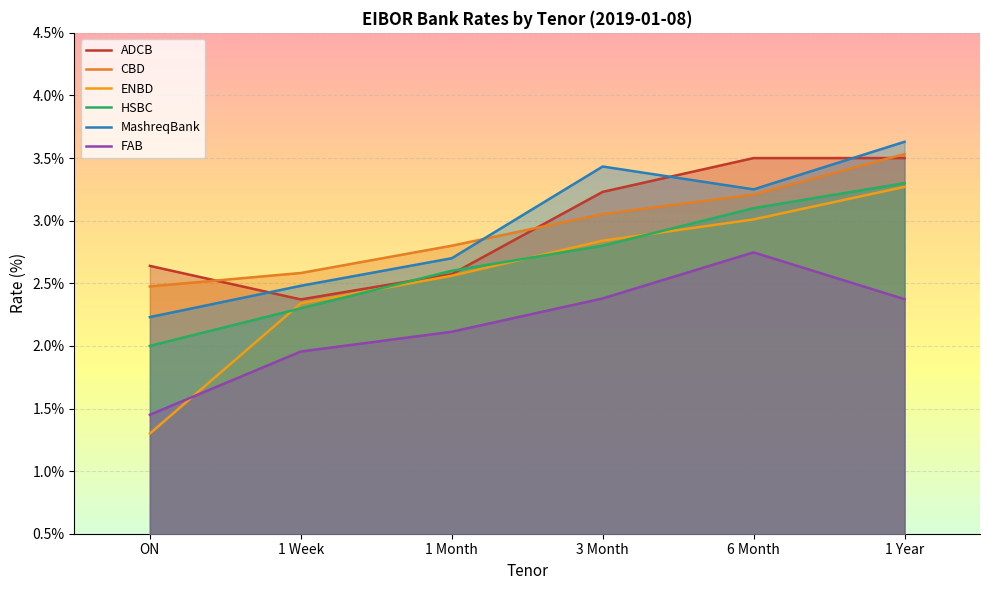

What is the highest value of the MashreqBank series?

3.6